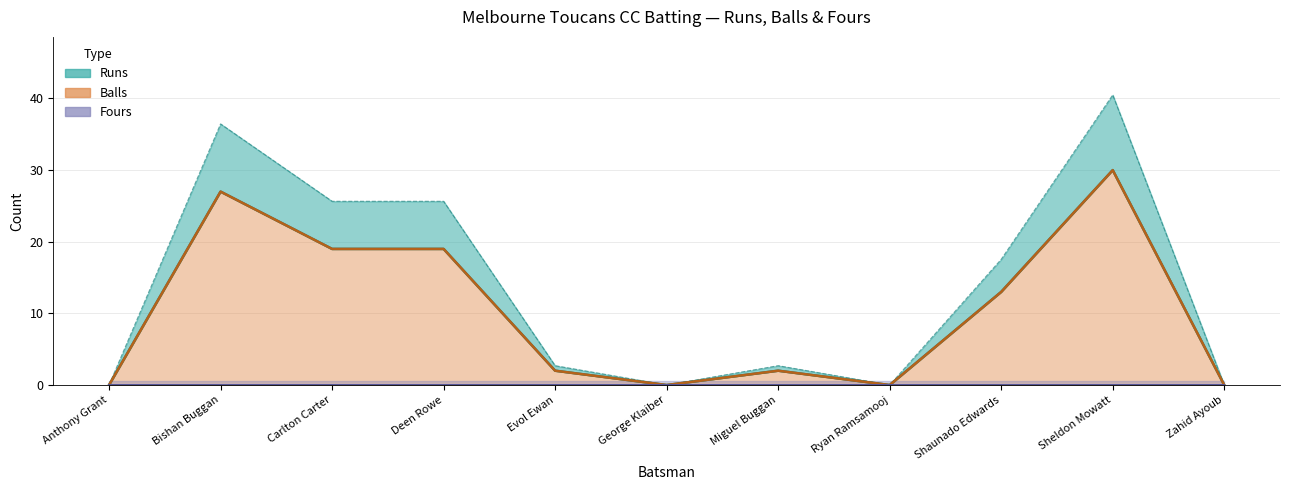

Which label corresponds to the smallest value in the chart?

Anthony Grant